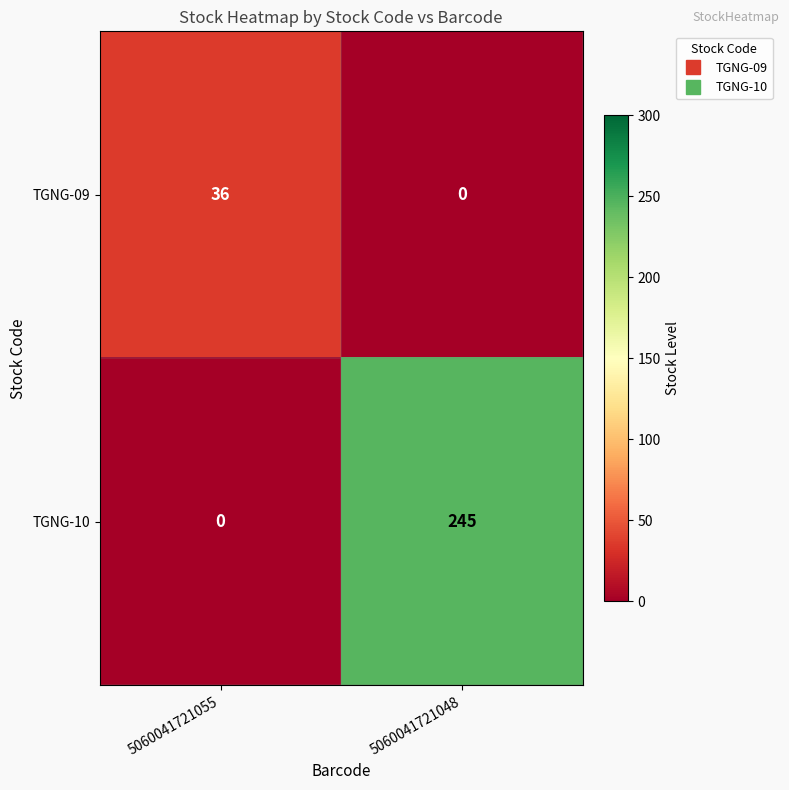

Reading left to right, list all the values displayed in this chart.

TGNG-09: 5060041721055=36	5060041721048=0
TGNG-10: 5060041721055=0	5060041721048=245